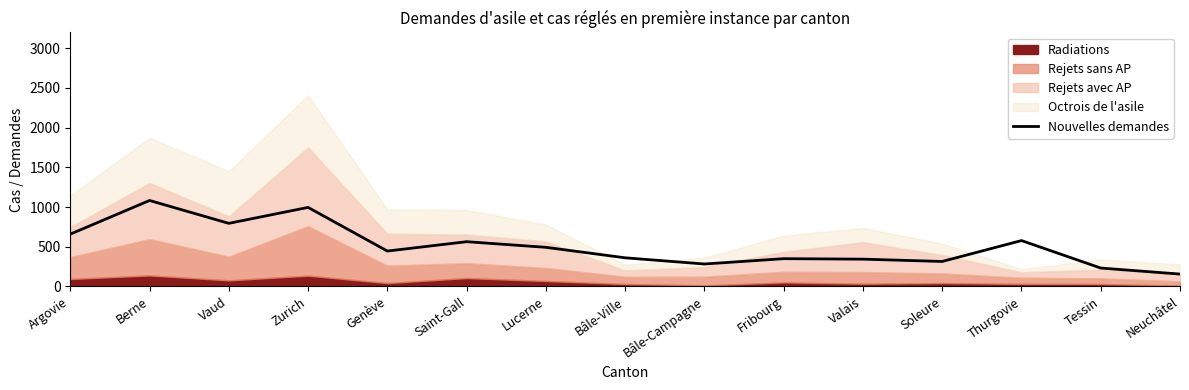

Rank the categories by value from lowest to highest.

Neuchâtel, Tessin, Bâle-Campagne, Soleure, Valais, Fribourg, Bâle-Ville, Genève, Lucerne, Saint-Gall, Thurgovie, Argovie, Vaud, Zurich, Berne